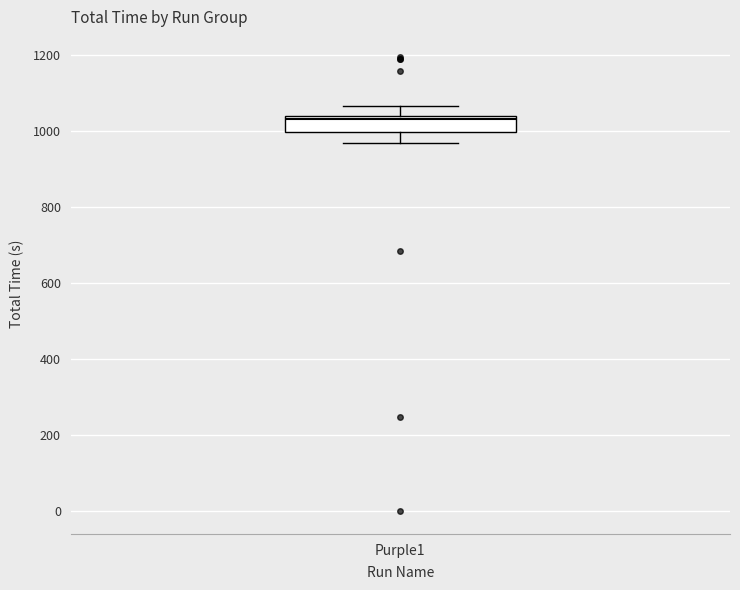

Where does the upper whisker of the box for Purple1 end on the y-axis? The values are not printed on the chart, so give them approximately, as read against the axis.

1060